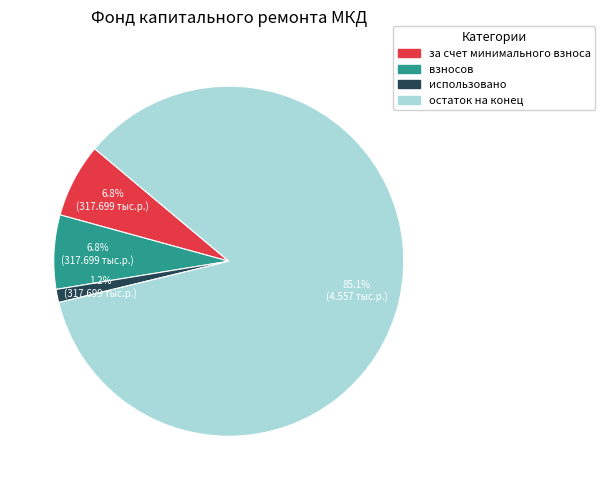

Is there any slice that represents more than half of the pie?

Yes